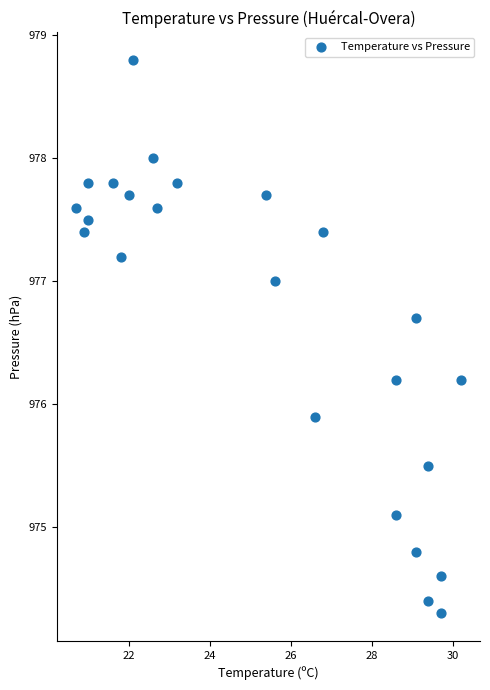

What is the range of Y values (max minus min)?

4.5